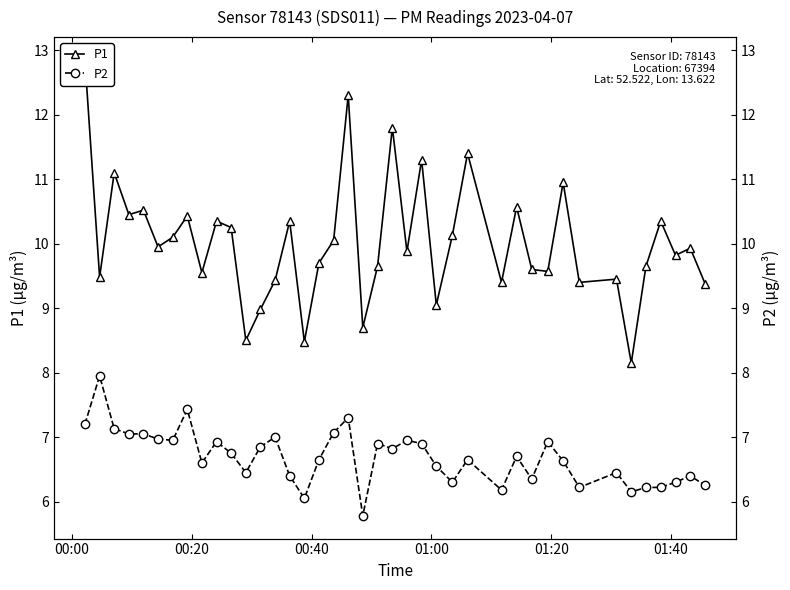

What is the difference between the second highest and second lowest values in the P2 series?

1.4